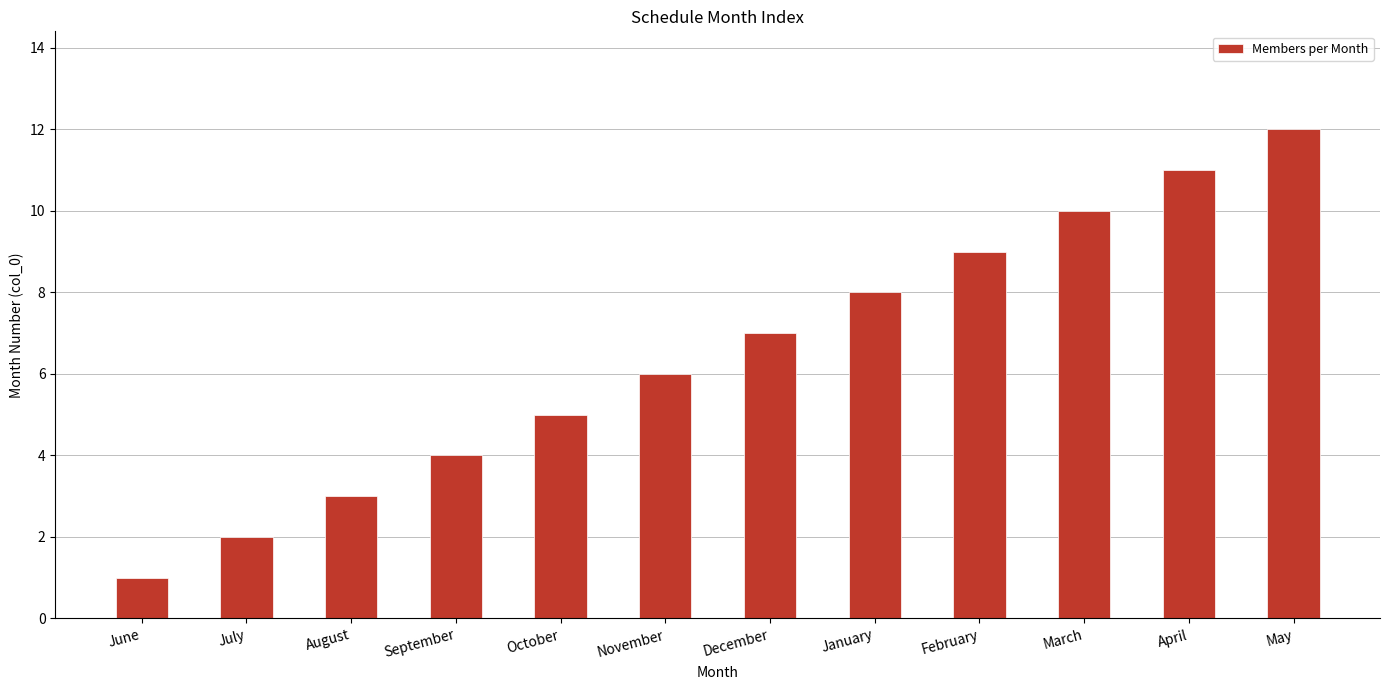

Reading left to right, transcribe all the data shown in this chart.

1	2	3	4	5	6	7	8	9	10	11	12